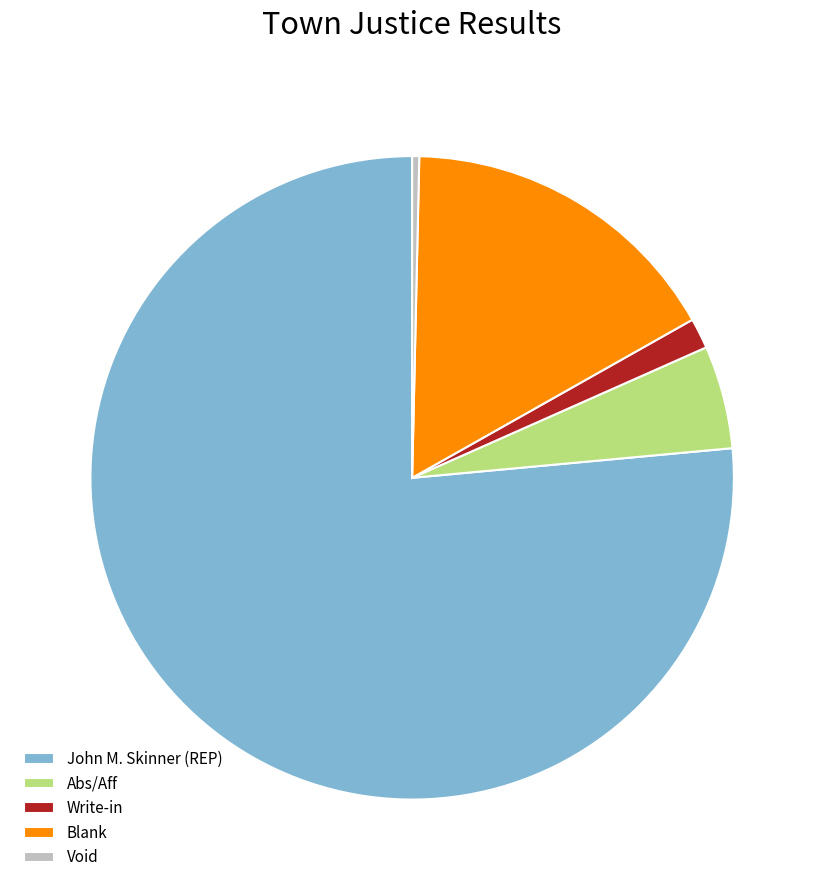

Between Void and John M. Skinner (REP), which is larger?

John M. Skinner (REP)